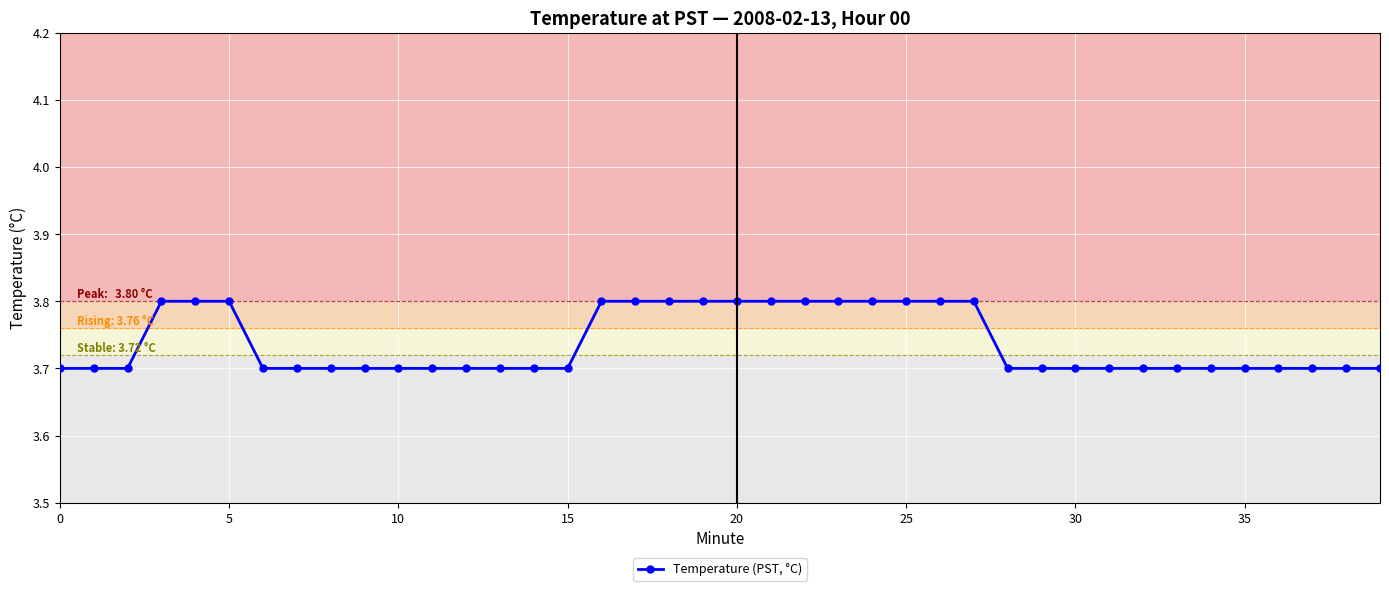

How many values are between 3 and 4?

40